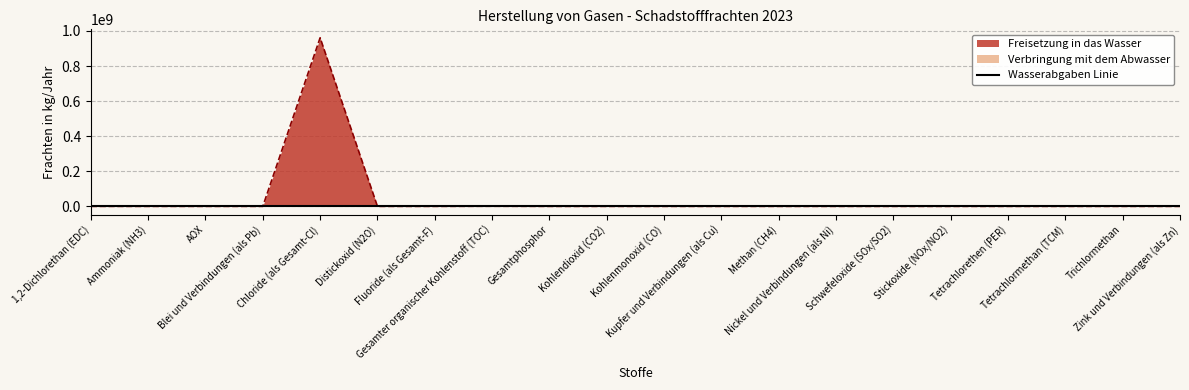

What is the sum of the values at Zink und Verbindungen (als Zn) and Ammoniak (NH3)?

215